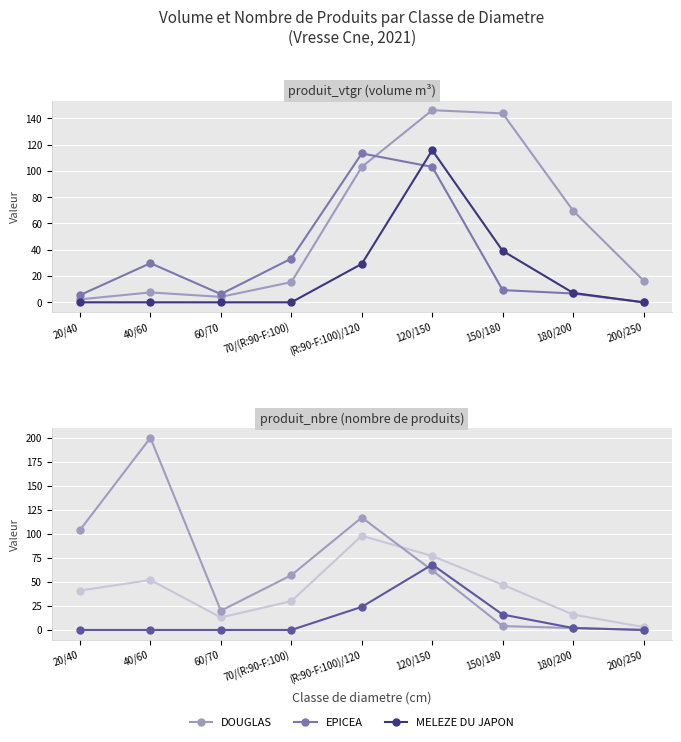

What is the sum of all DOUGLAS values?

377